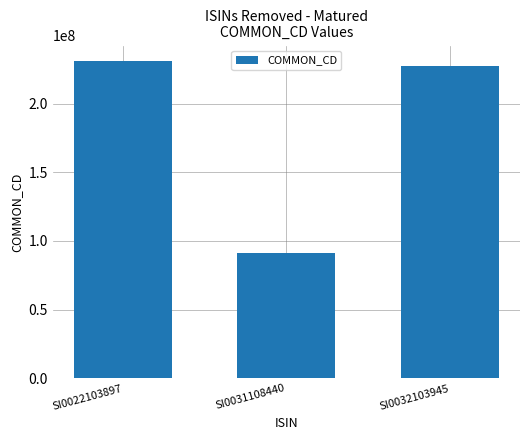

What is the change in value from SI0022103897 to SI0031108440?

-139552078